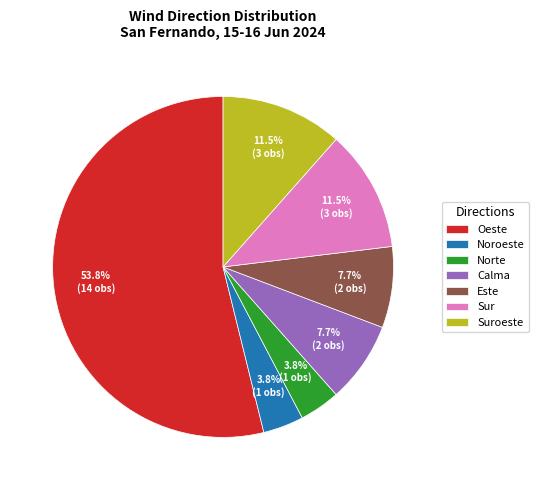

To the nearest percent, what is the difference between the largest and smallest slice percentages?

50%